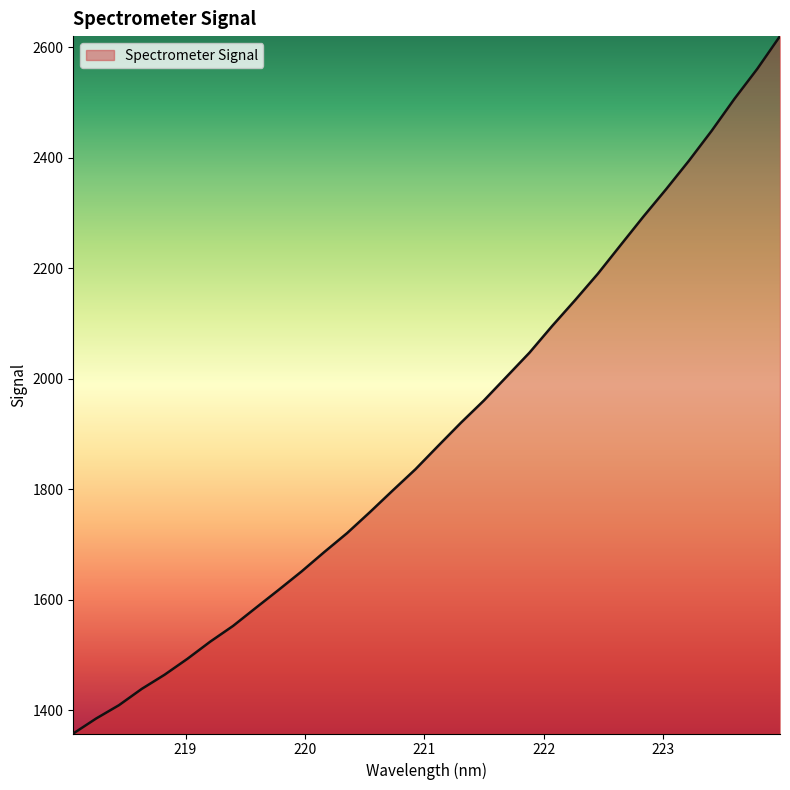

What is the greatest value displayed?

2620.5